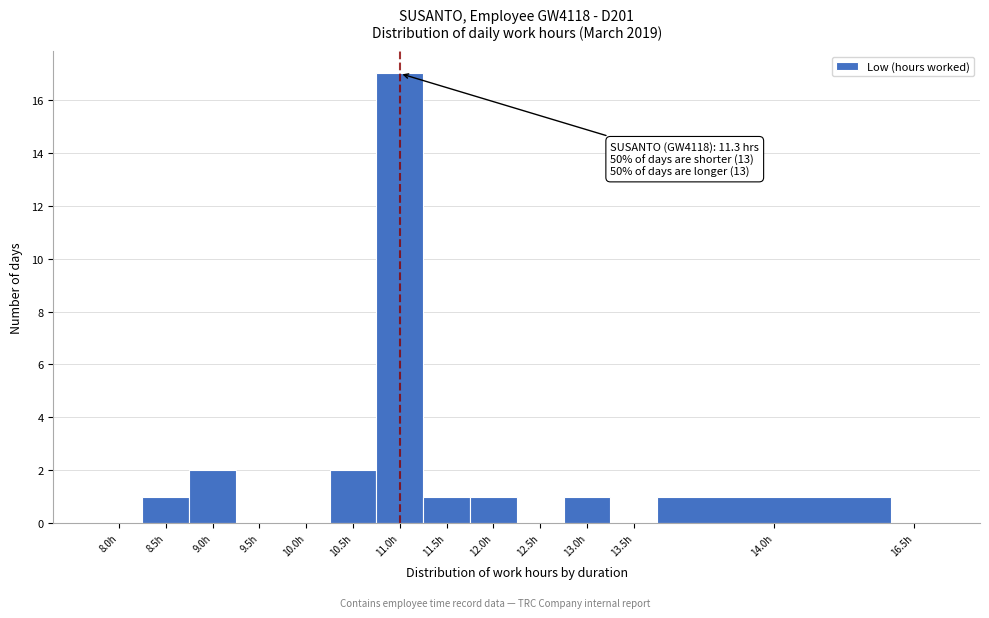

Reading right to left, transcribe all the data shown in this chart.

16.5h=0	14.0h=1	13.5h=0	13.0h=1	12.5h=0	12.0h=1	11.5h=1	11.0h=17	10.5h=2	10.0h=0	9.5h=0	9.0h=2	8.5h=1	8.0h=0